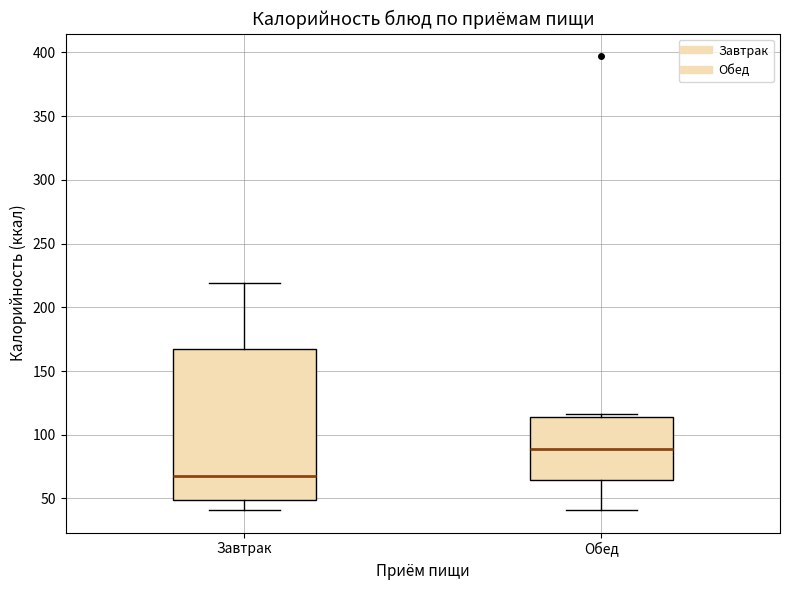

Where is the lower edge of the box for Обед on the y-axis? The values are not printed on the chart, so give them approximately, as read against the axis.

65